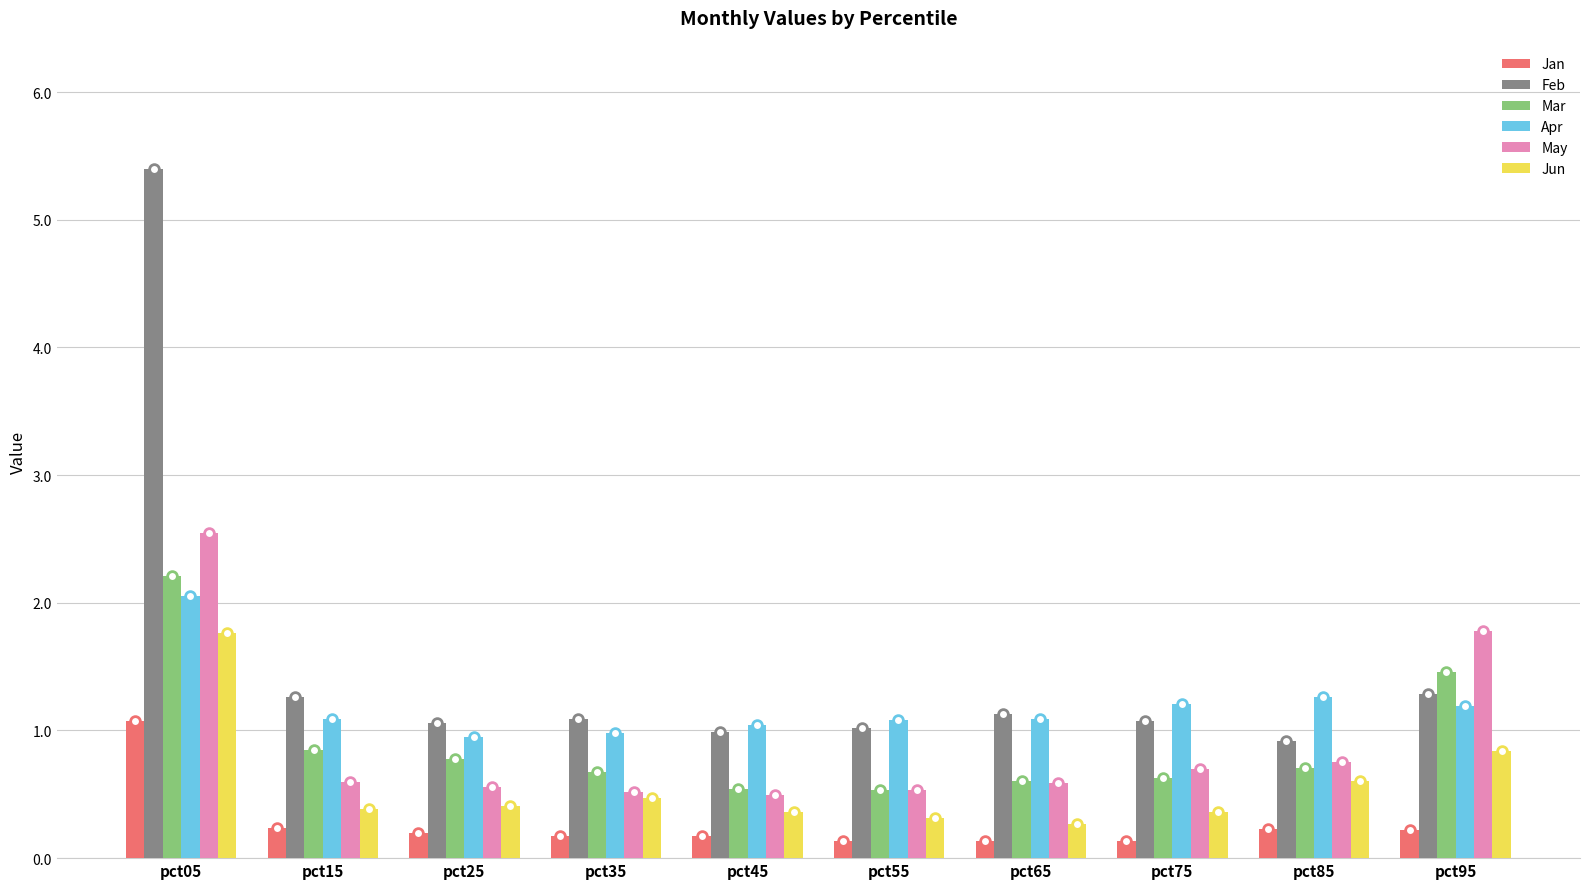

What is the sum of the Apr values at pct75 and pct15?

2.3